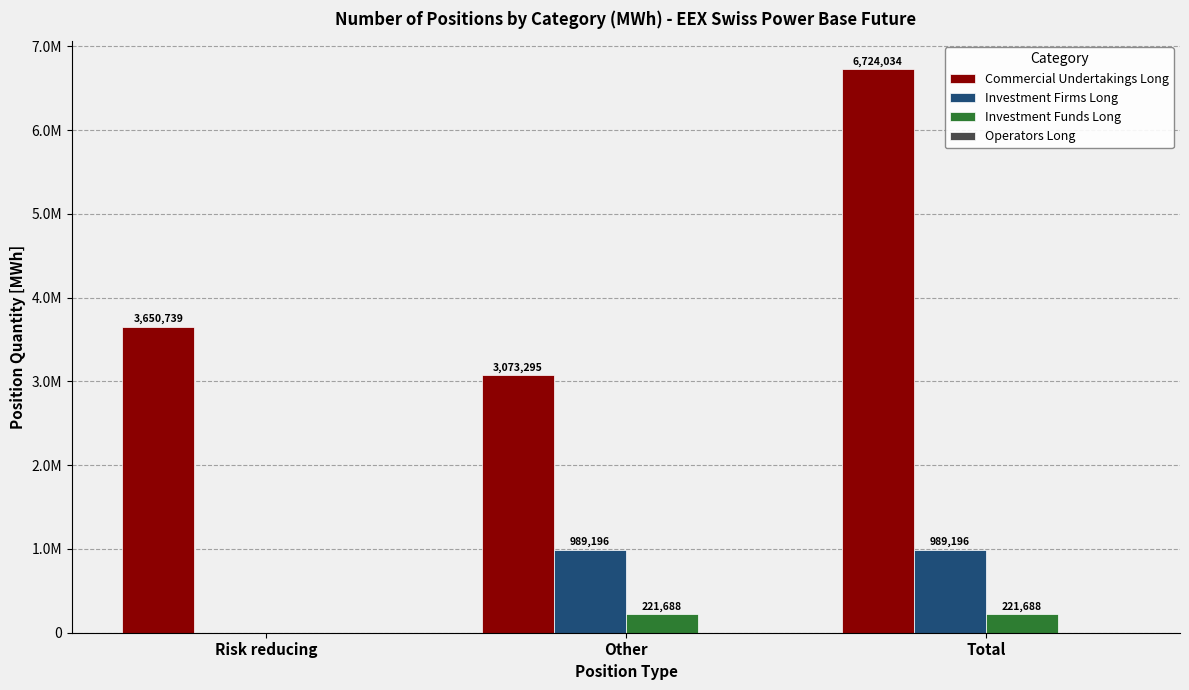

At how many categories does at least one series exceed 3617146?

2